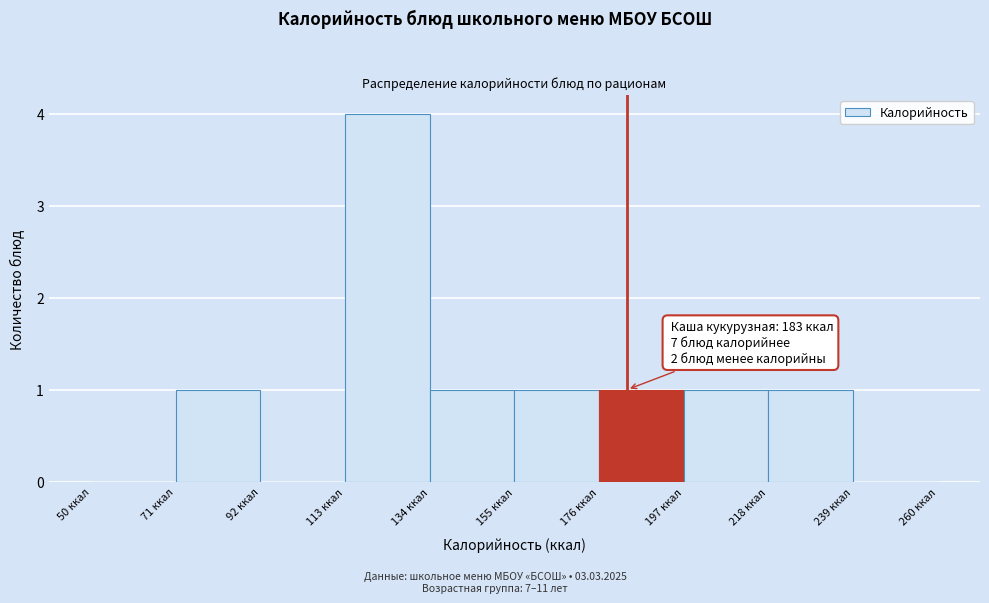

Over which range of the x-axis is the bar tallest?

113 to 134